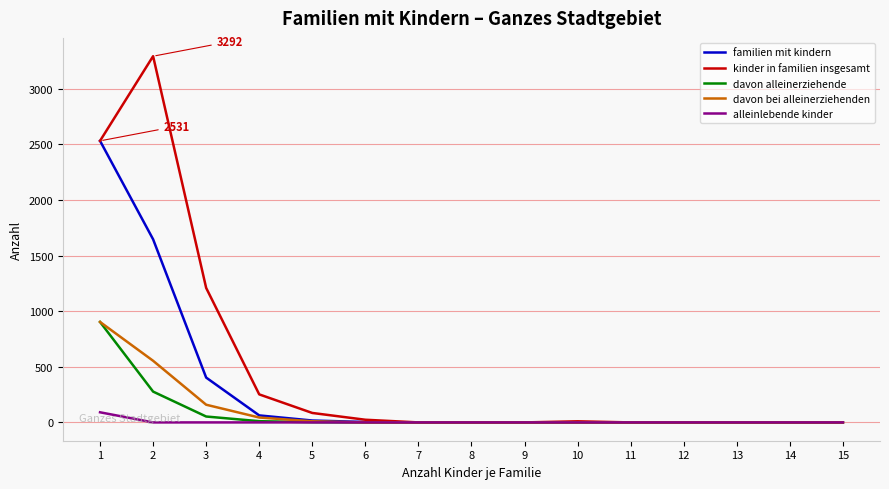

The value of familien mit kindern at 11 is 0. True or false?

True